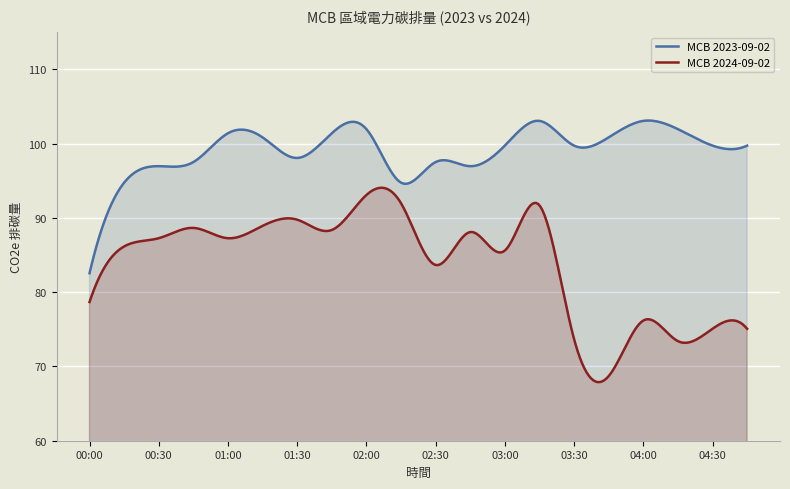

In MCB 2024-09-02, how many points are lower than both neighbors (excluding endpoints)?

6